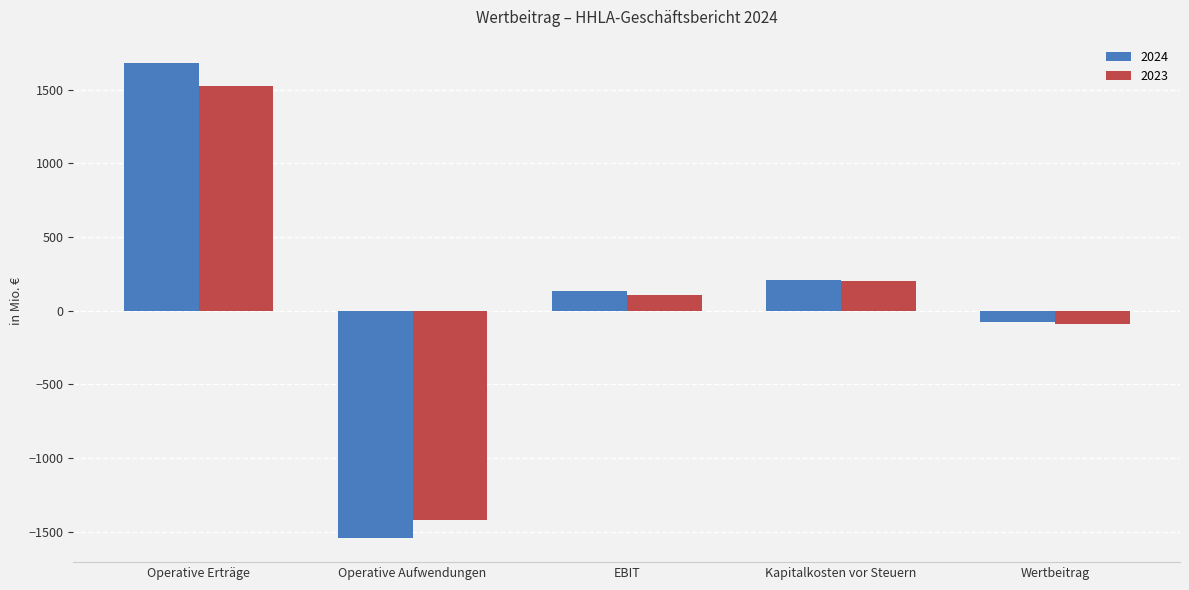

What is the difference between the maximum and minimum values in the 2023 series?

2945.6